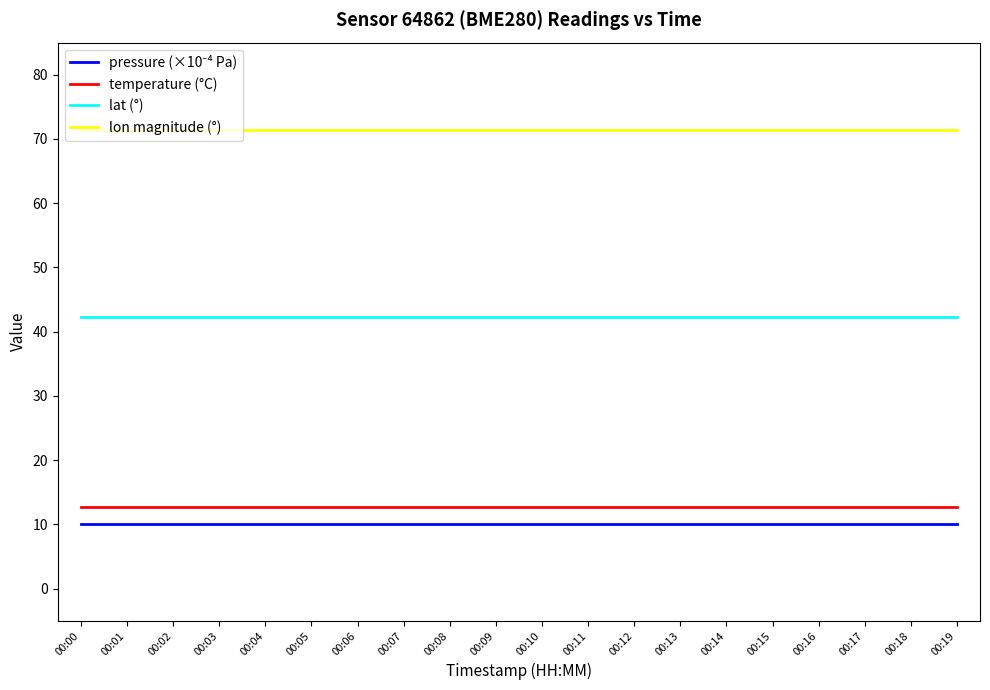

What is the difference between the highest and lowest values at 00:17?

61.4